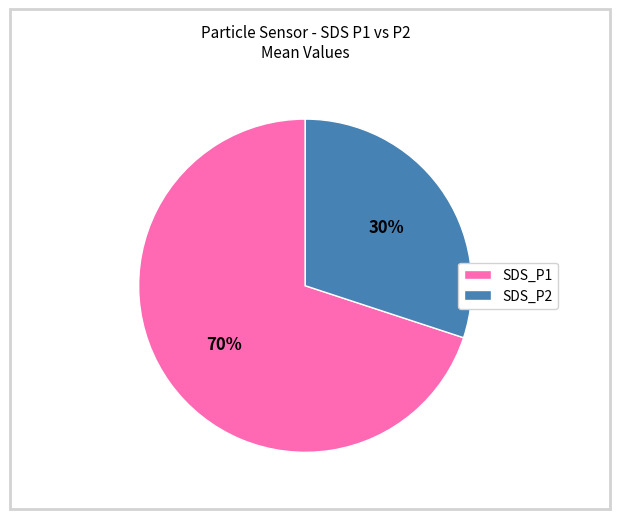

The SDS_P2 slice represents 36% of the pie. True or false?

False